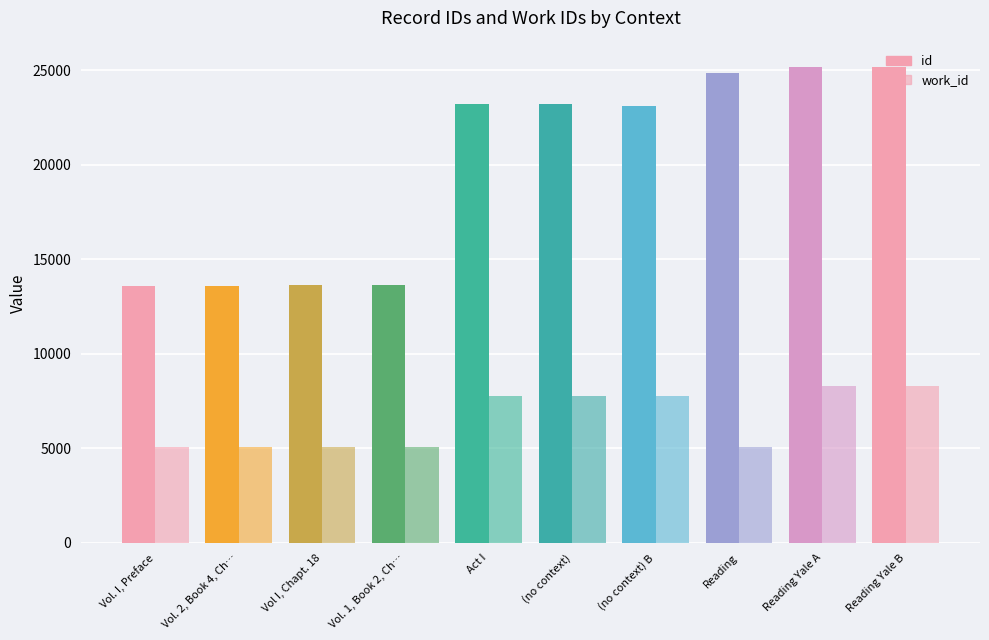

How many bars are there in each group?

2